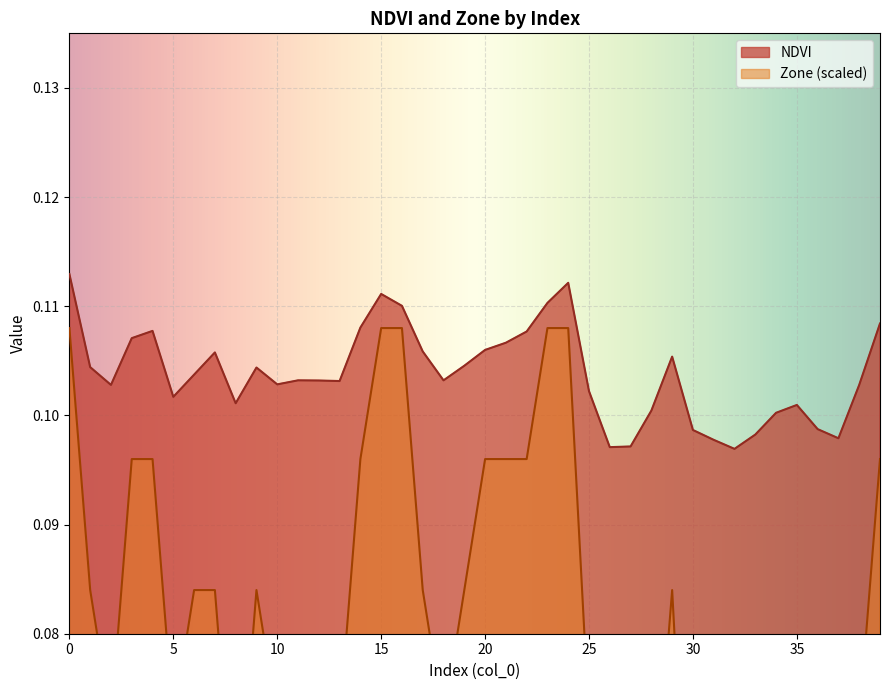

What are all the series names shown in the legend?

NDVI, Zone